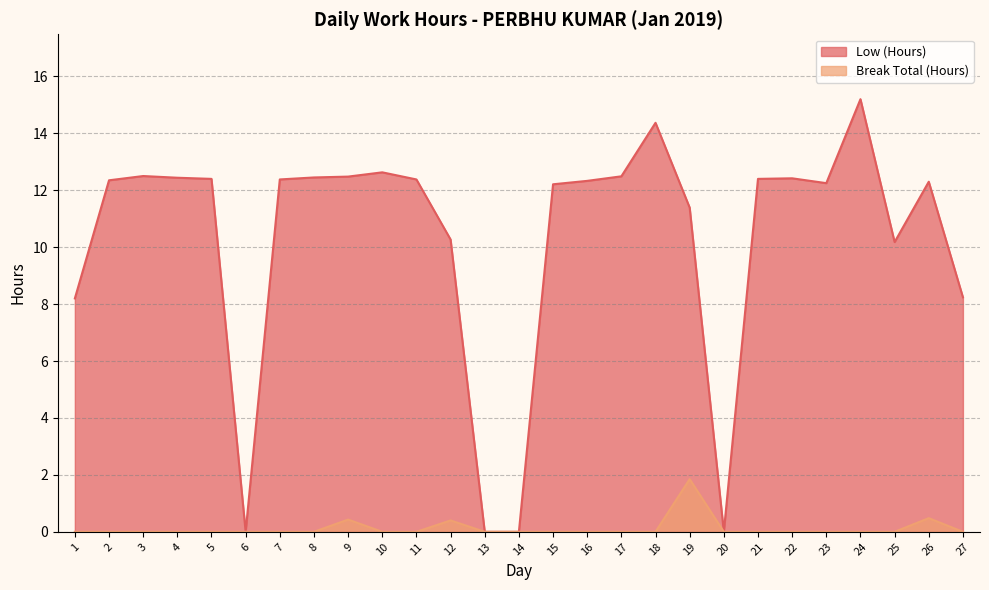

Which label corresponds to the largest value in the chart?

24